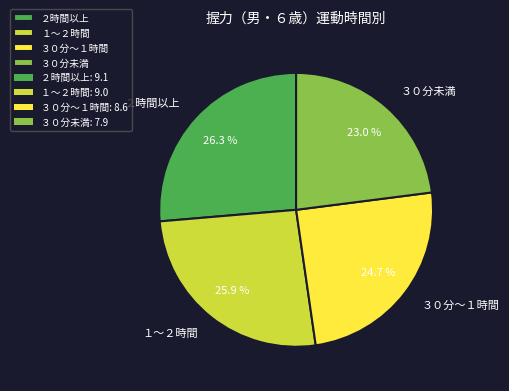

To the nearest percent, what percentage of the pie is １～２時間?

26%